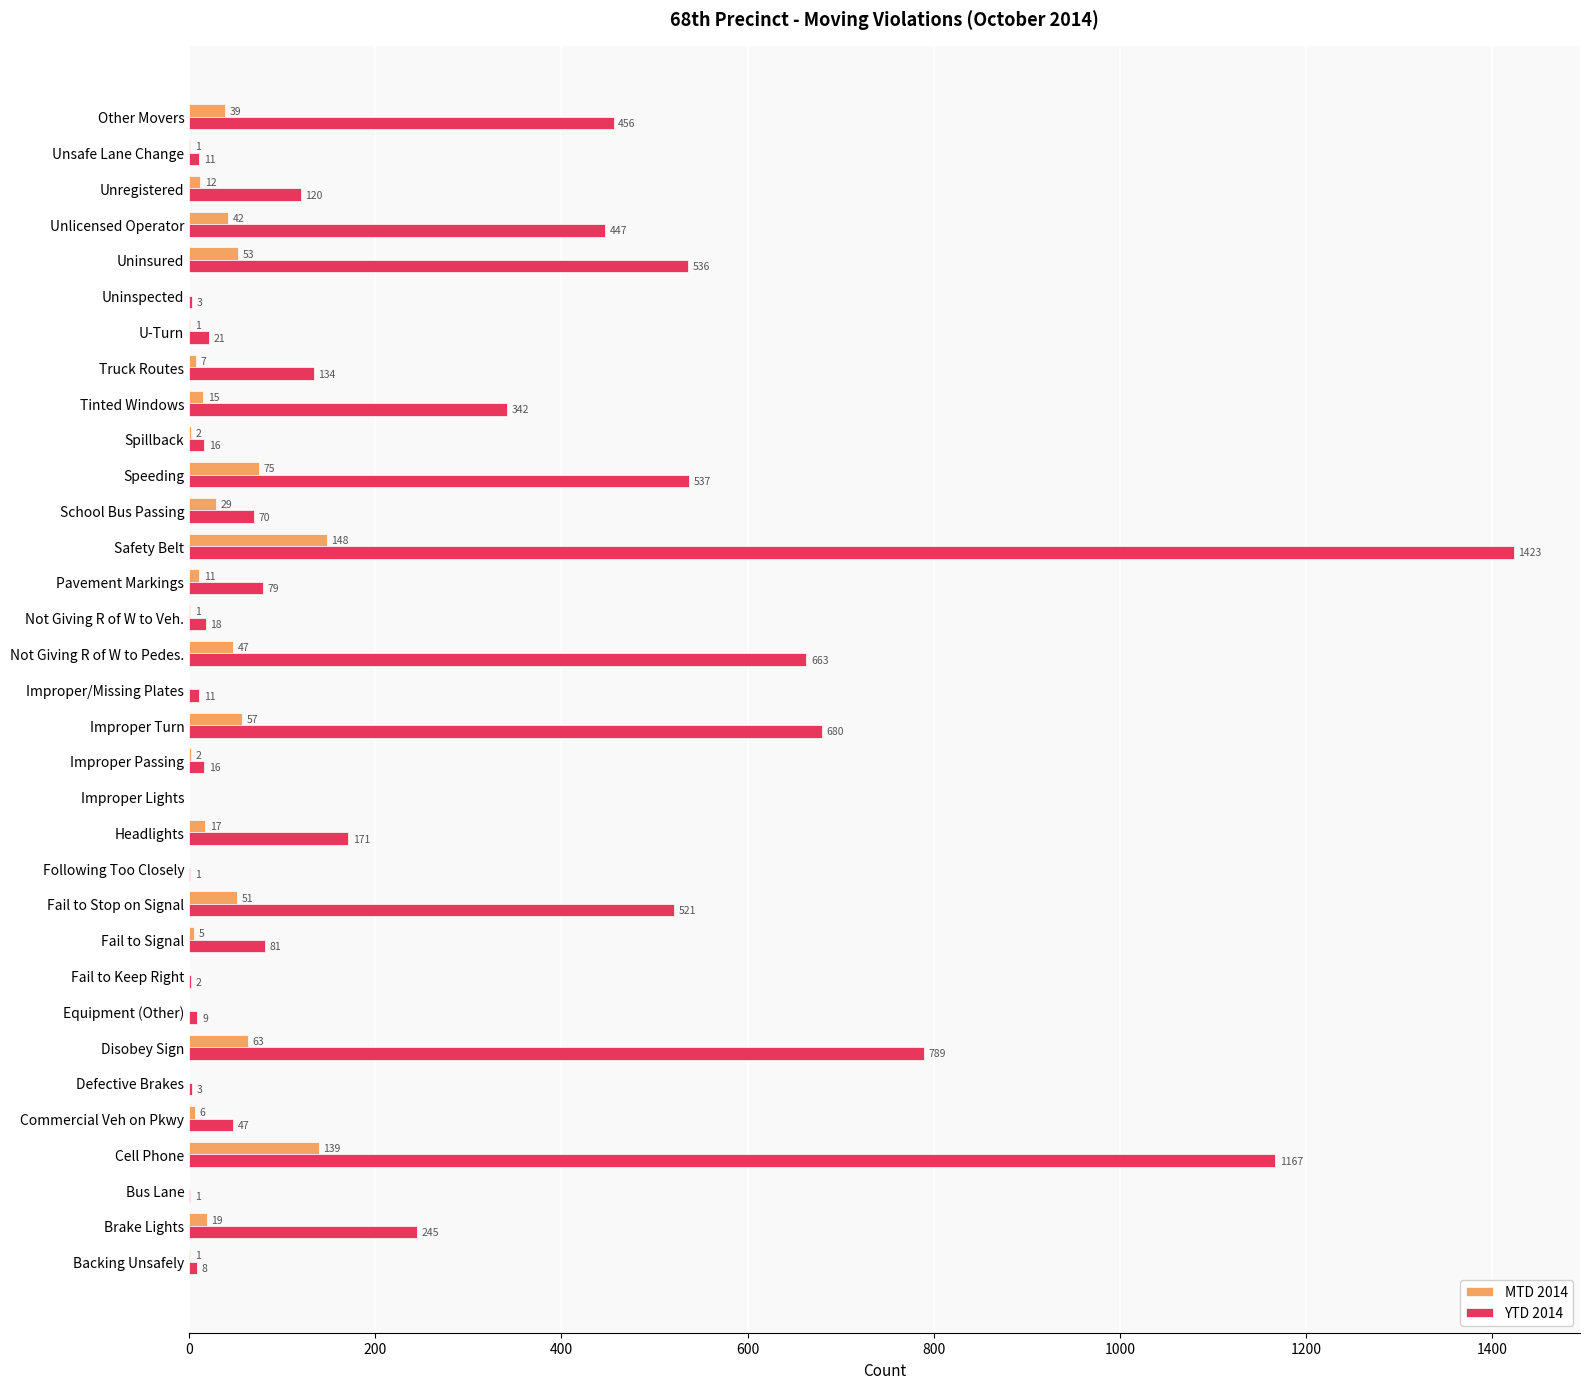

Is it true that YTD 2014 equals 0 at Improper Lights?

True